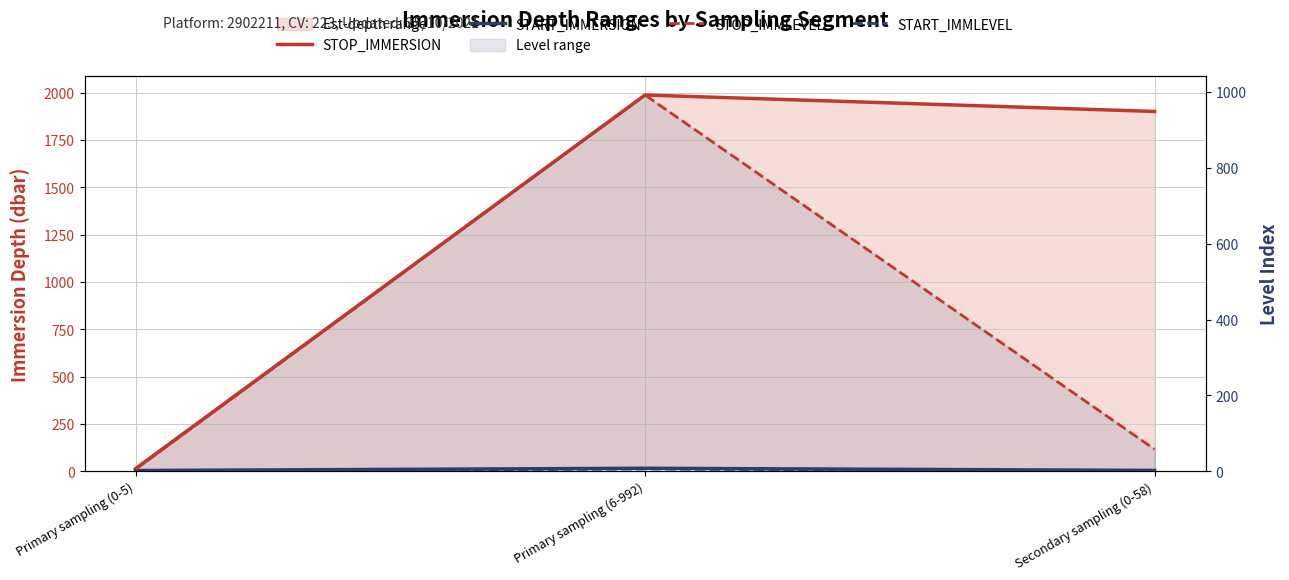

The START_IMMERSION series shows 4.1 at Primary sampling (0-5). True or false?

True